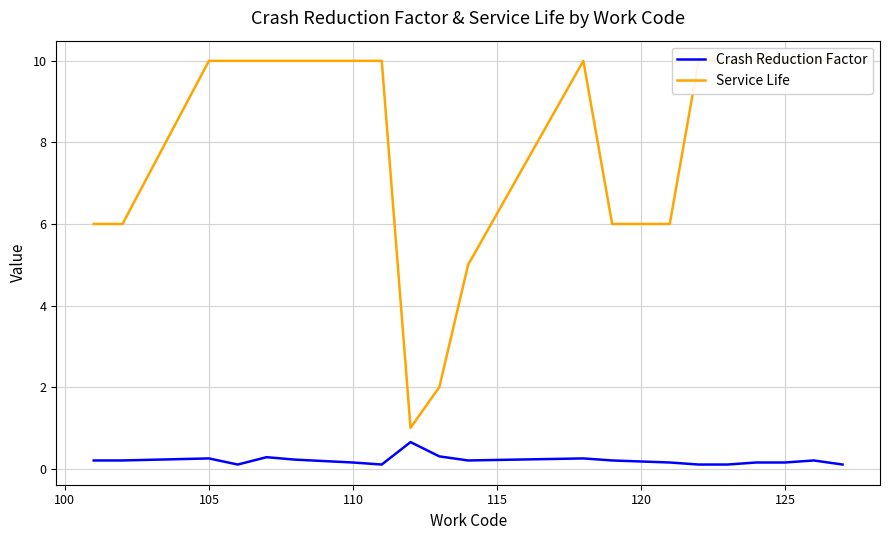

What is the highest value of the Crash Reduction Factor series?

0.7